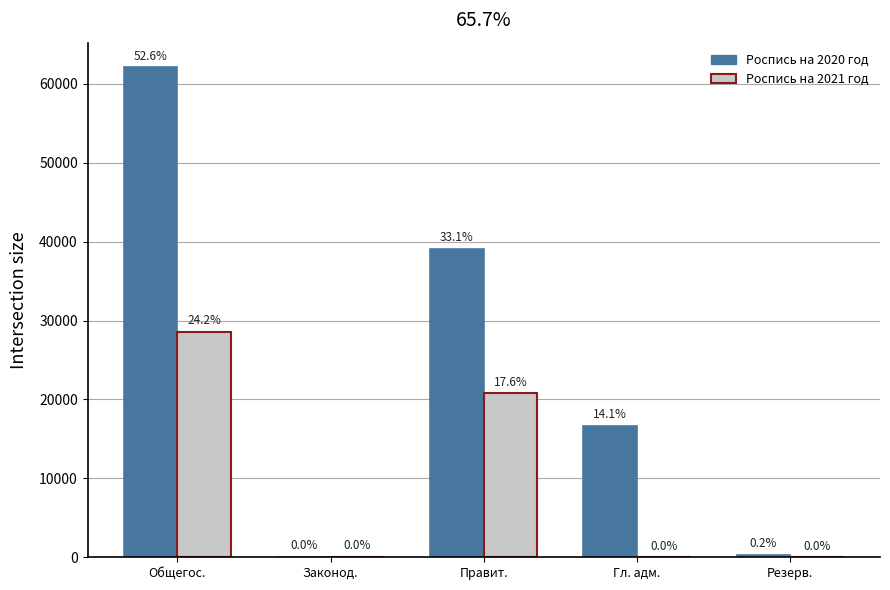

What are all the series names shown in the legend?

Роспись на 2020 год, Роспись на 2021 год